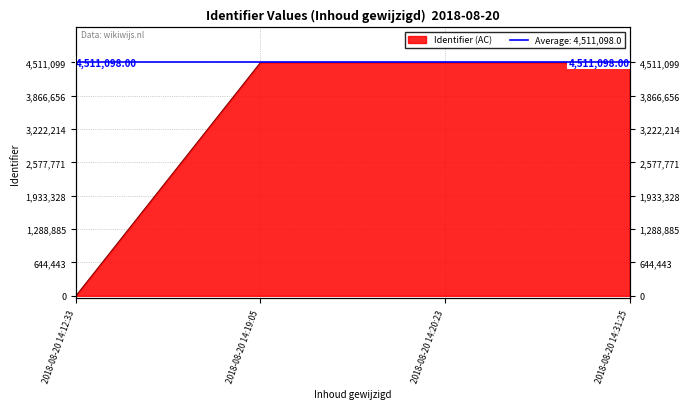

At which category does the chart reach its minimum across all series?

2018-08-20 14:12:33